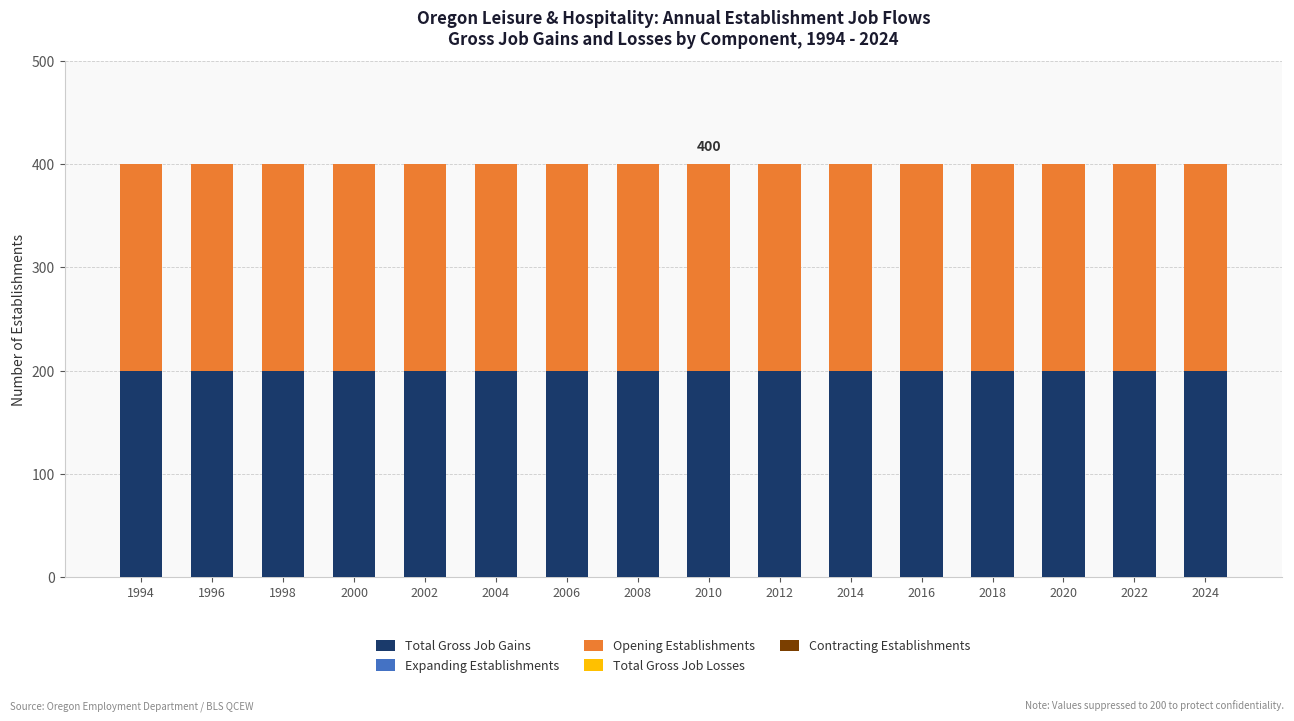

What are all the series names shown in the legend?

Total Gross Job Gains, Expanding Establishments, Opening Establishments, Total Gross Job Losses, Contracting Establishments